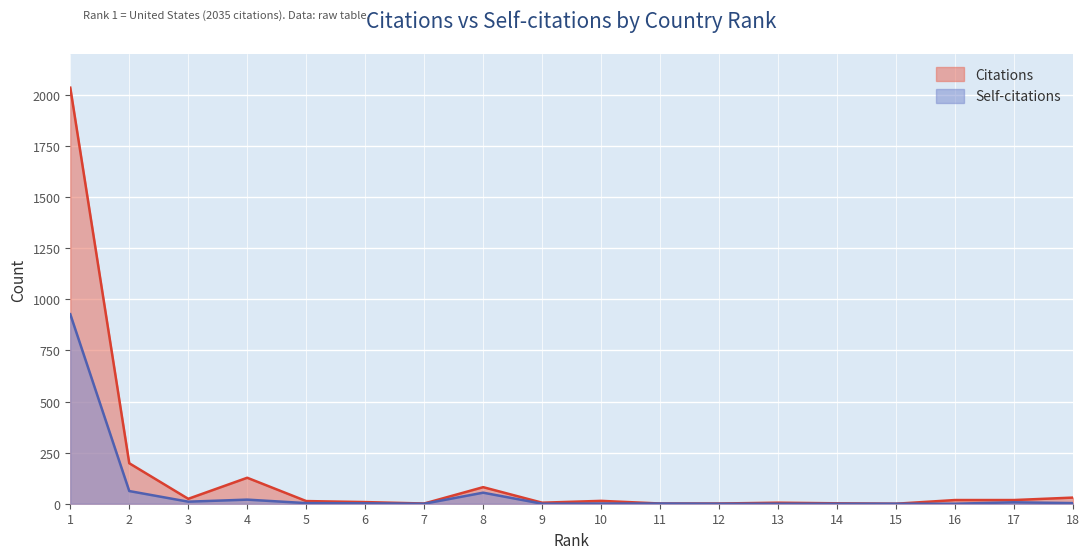

How many values in the Citations series are below 14?

9